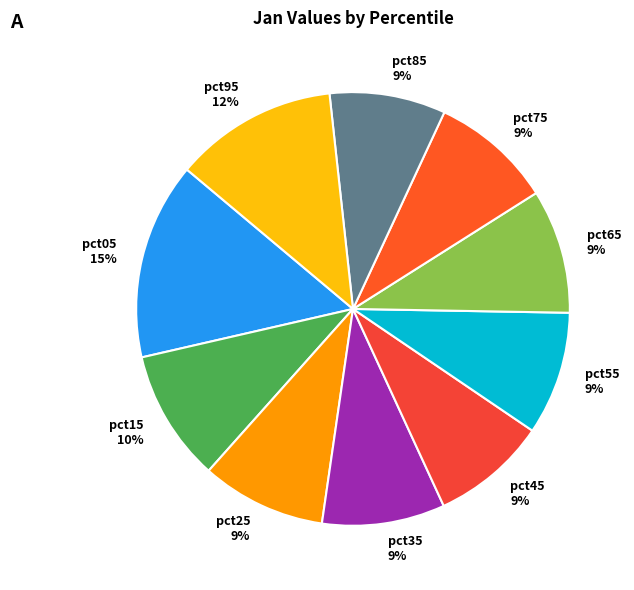

Is there any slice that represents more than half of the pie?

No